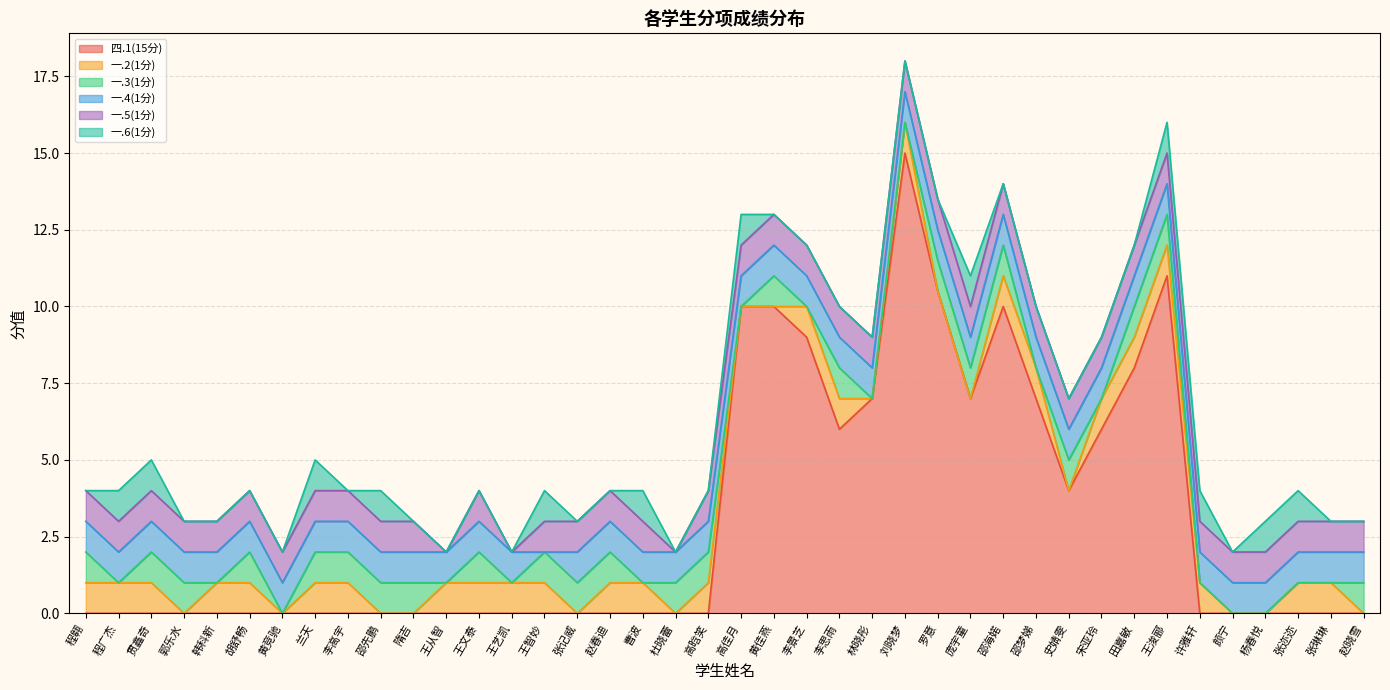

What are all the series names shown in the legend?

四.1(15分), 一.2(1分), 一.3(1分), 一.4(1分), 一.5(1分), 一.6(1分)